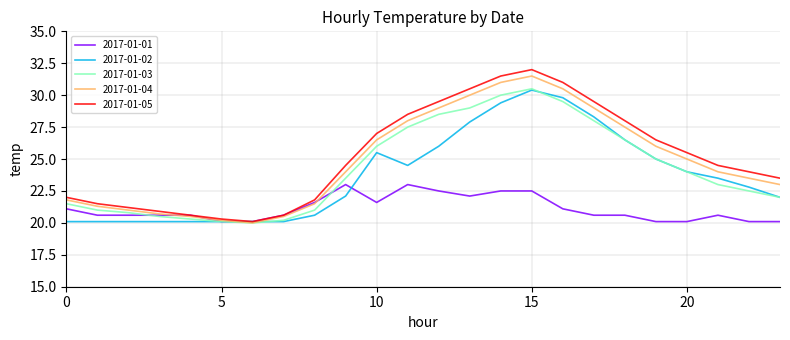

What is the minimum value shown in the chart?

20.0